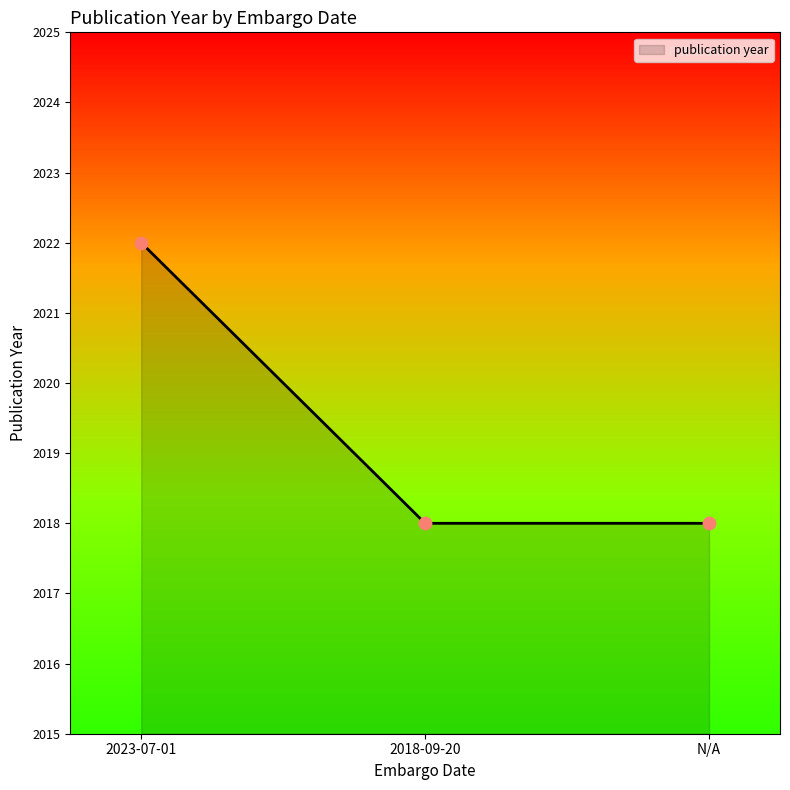

What is the change in value from 2023-07-01 to 2018-09-20?

-4